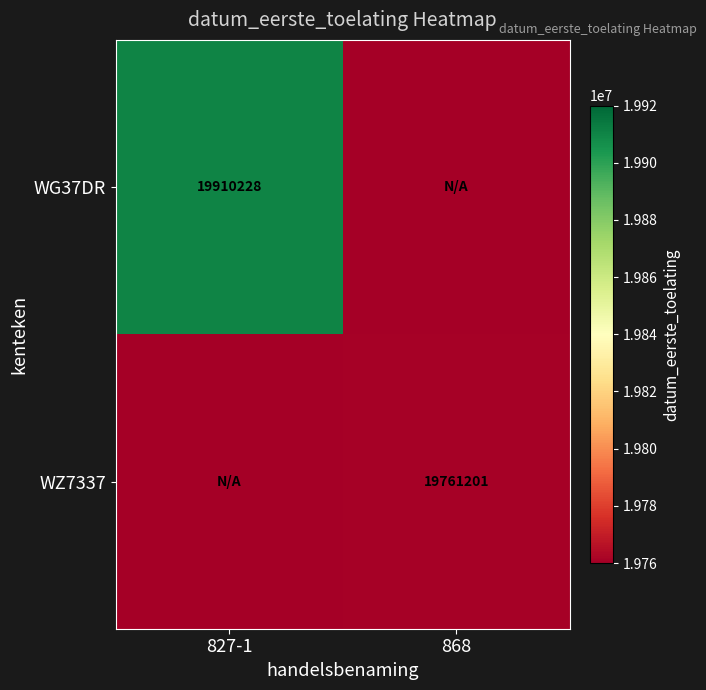

The value of WG37DR at 827-1 is 19910228. True or false?

True